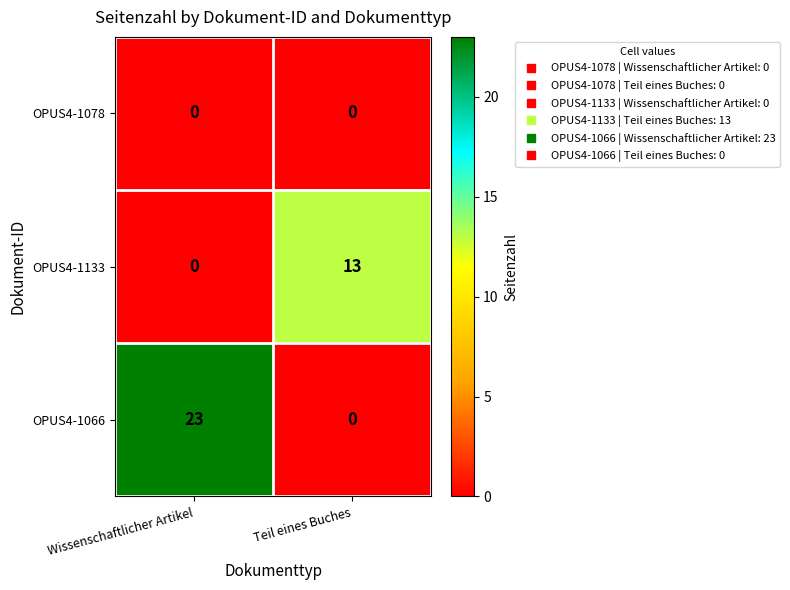

What is the spread (max minus min) of values at Teil eines Buches?

13